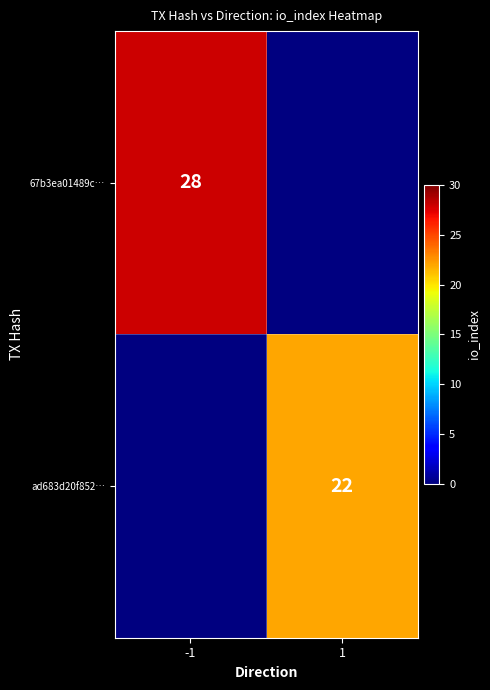

Which has a higher value, 1 or -1?

-1